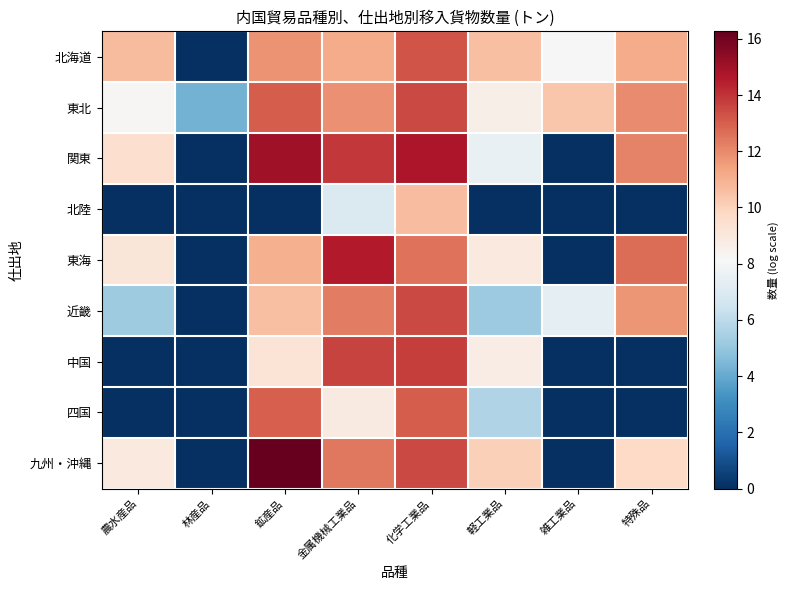

At which category is the sum across all series the highest?

化学工業品